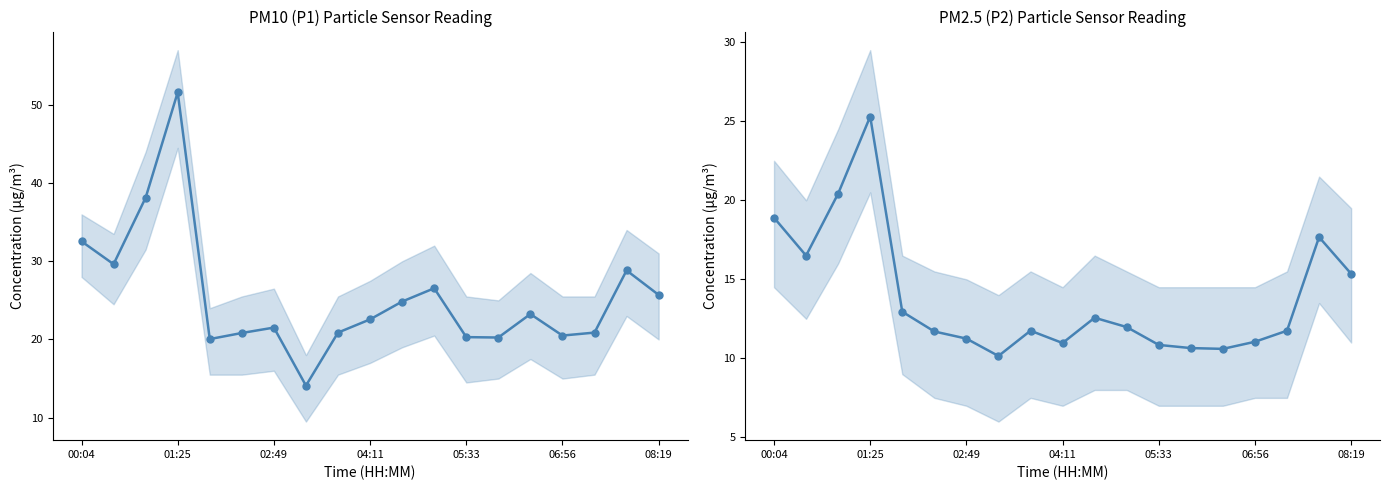

Which has a higher value, 13 or 12?

12